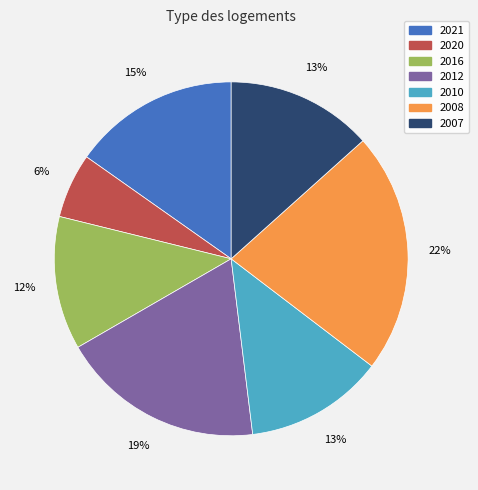

Which category has the smallest portion of the pie?

2020